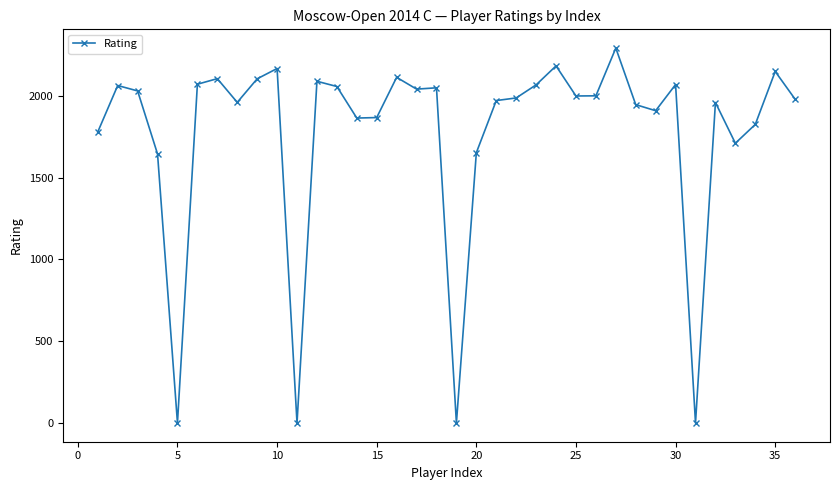

How many points are lower than both their immediate neighbors (excluding endpoints)?

10